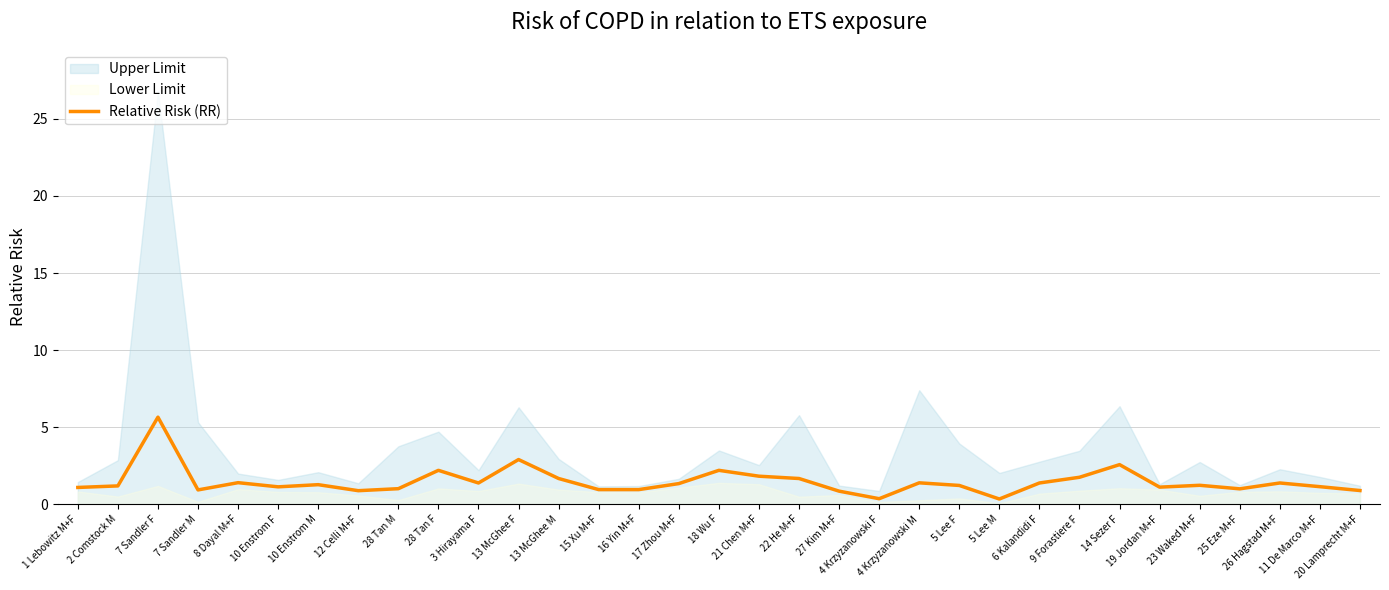

How many values exceed 1?

24